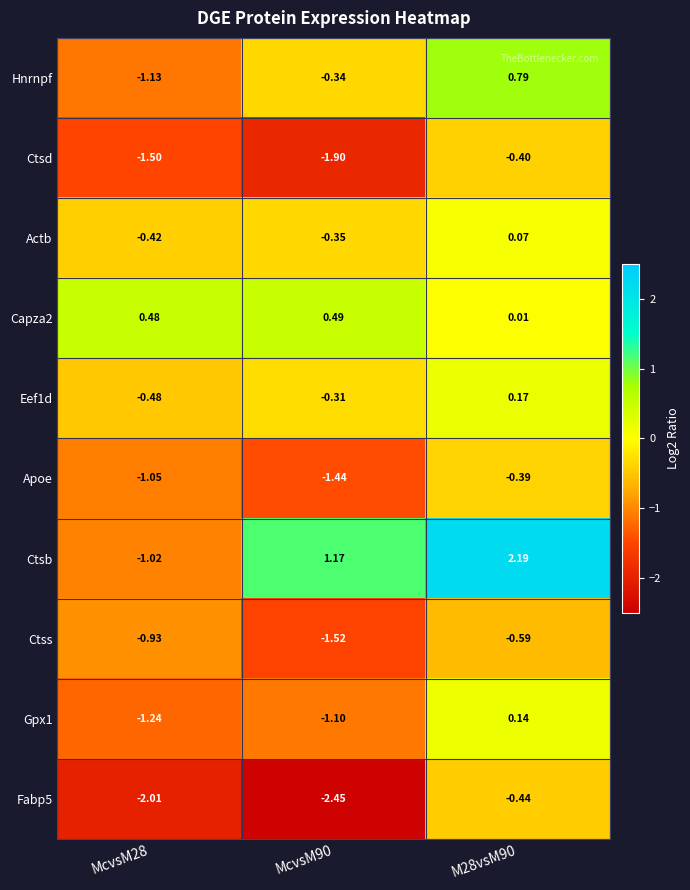

How many negative values does the Gpx1 series have?

2